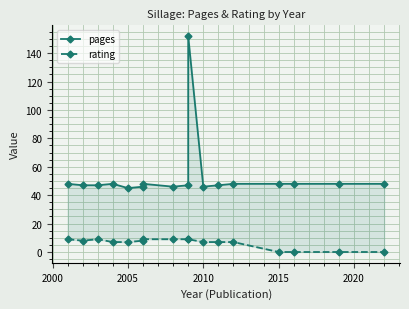

True or false: rating and pages intersect in this chart.

False